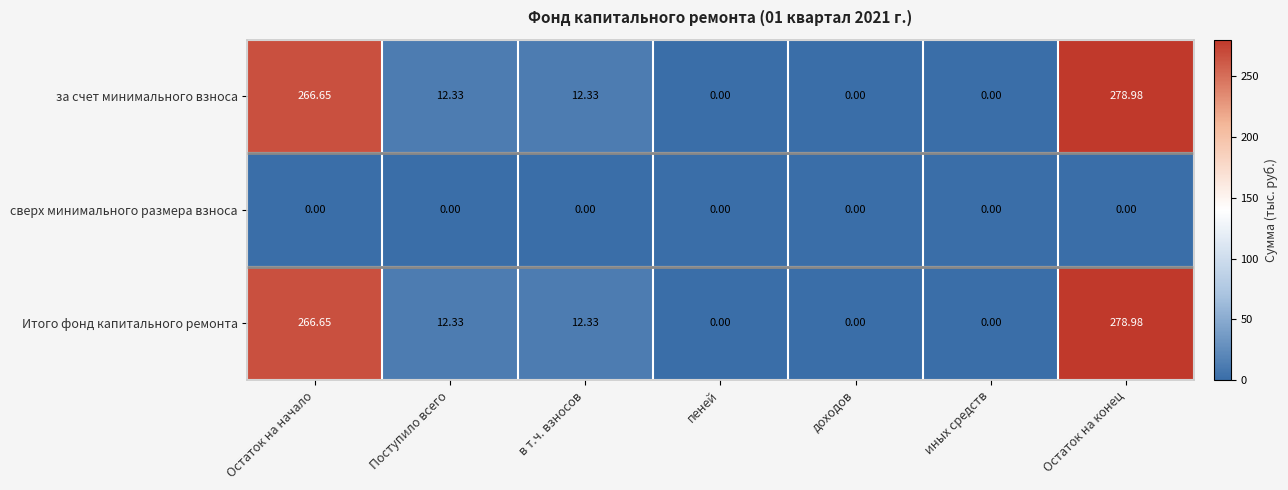

How many data points does each series have?

7